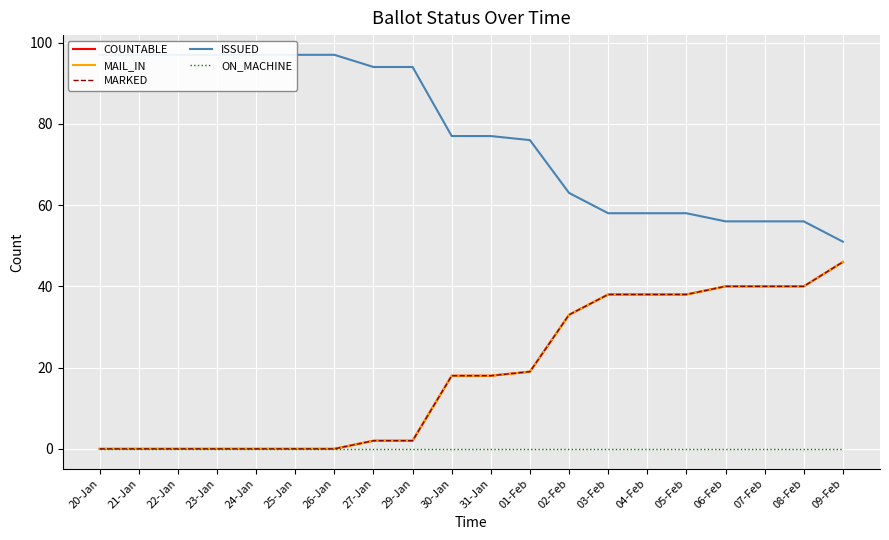

What is the sum of all ISSUED values?

1553